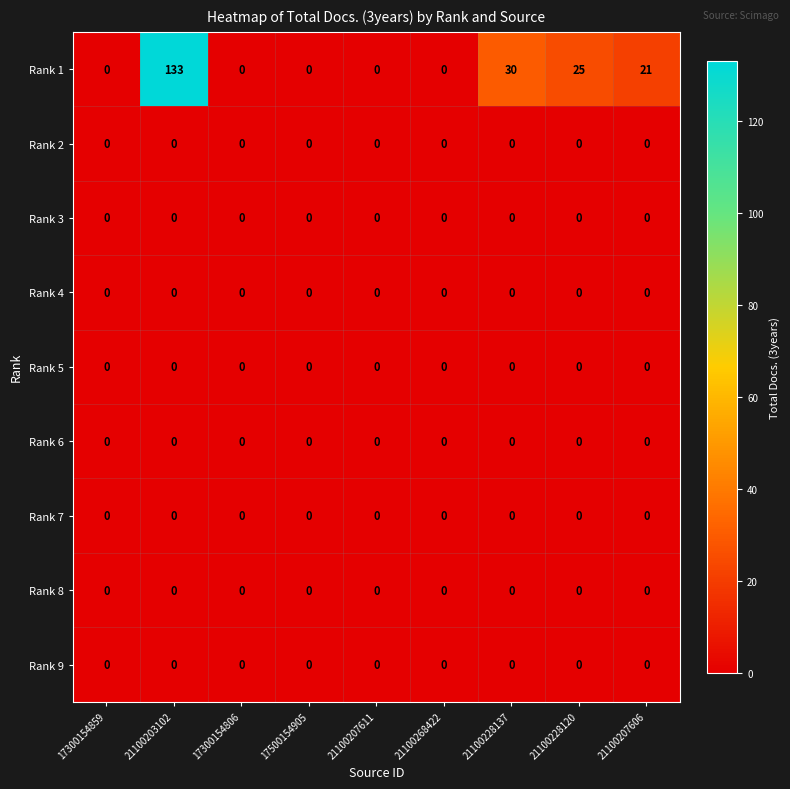

What is the difference between the second highest and minimum values in the Rank 1 series?

30